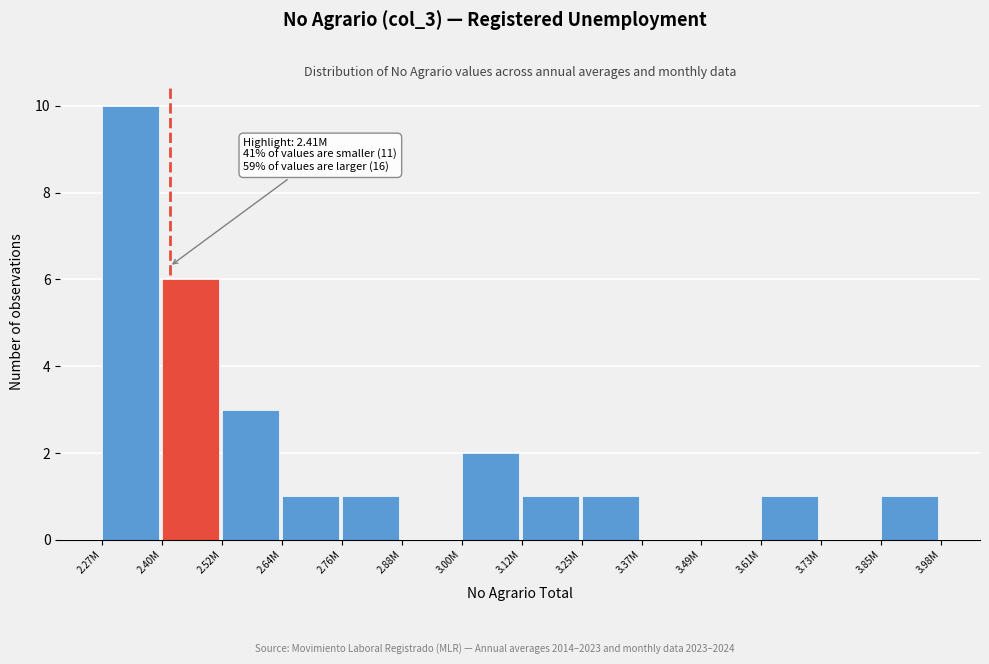

Reading left to right, extract all data points from this chart.

2.27M=10	2.40M=6	2.52M=3	2.64M=1	2.76M=1	2.88M=0	3.00M=2	3.12M=1	3.25M=1	3.37M=0	3.49M=0	3.61M=1	3.73M=0	3.85M=1